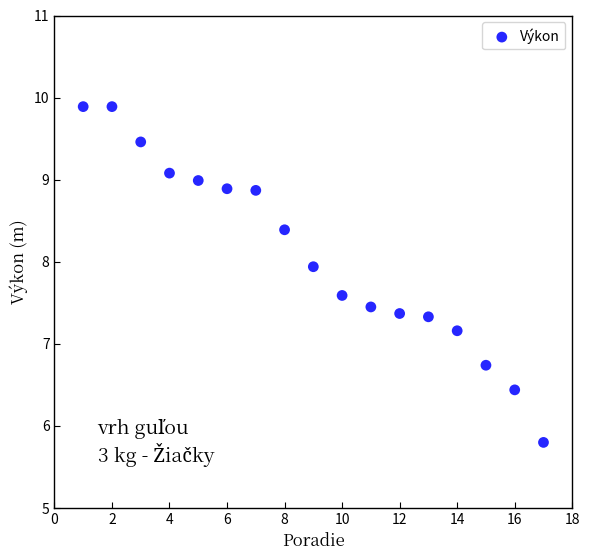

What Y value in the scatter plot is closest to 7?

7.2